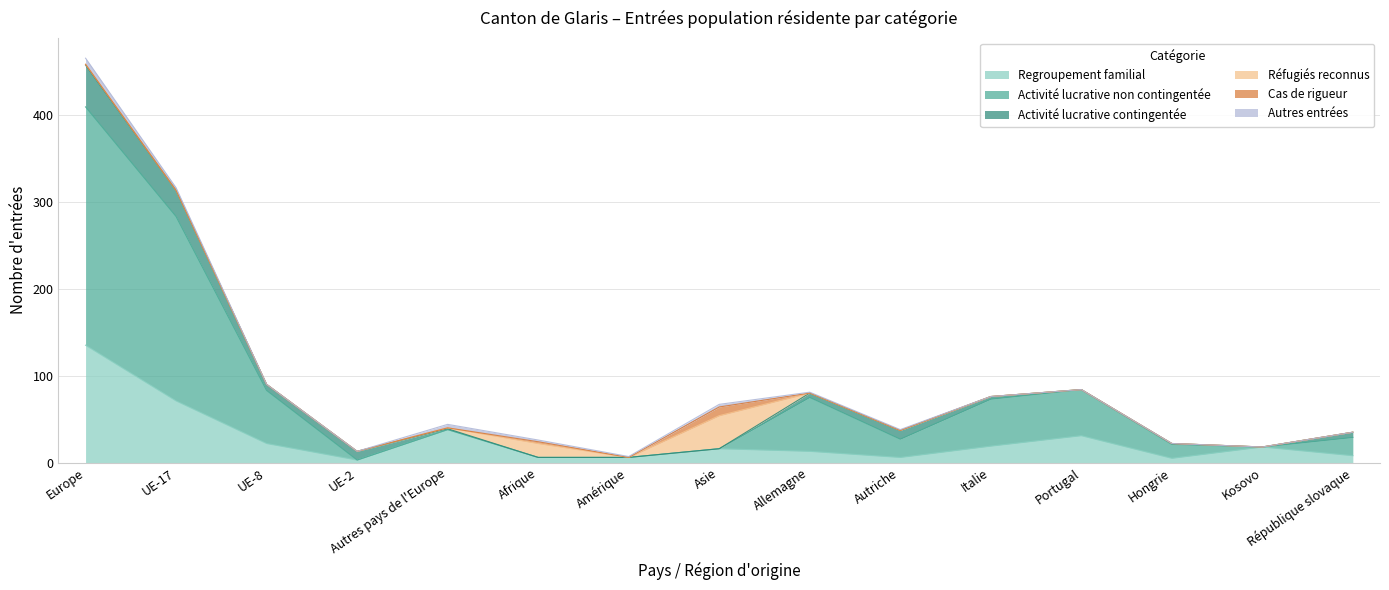

Which series changed the most between UE-17 and Italie?

Activité lucrative non contingentée